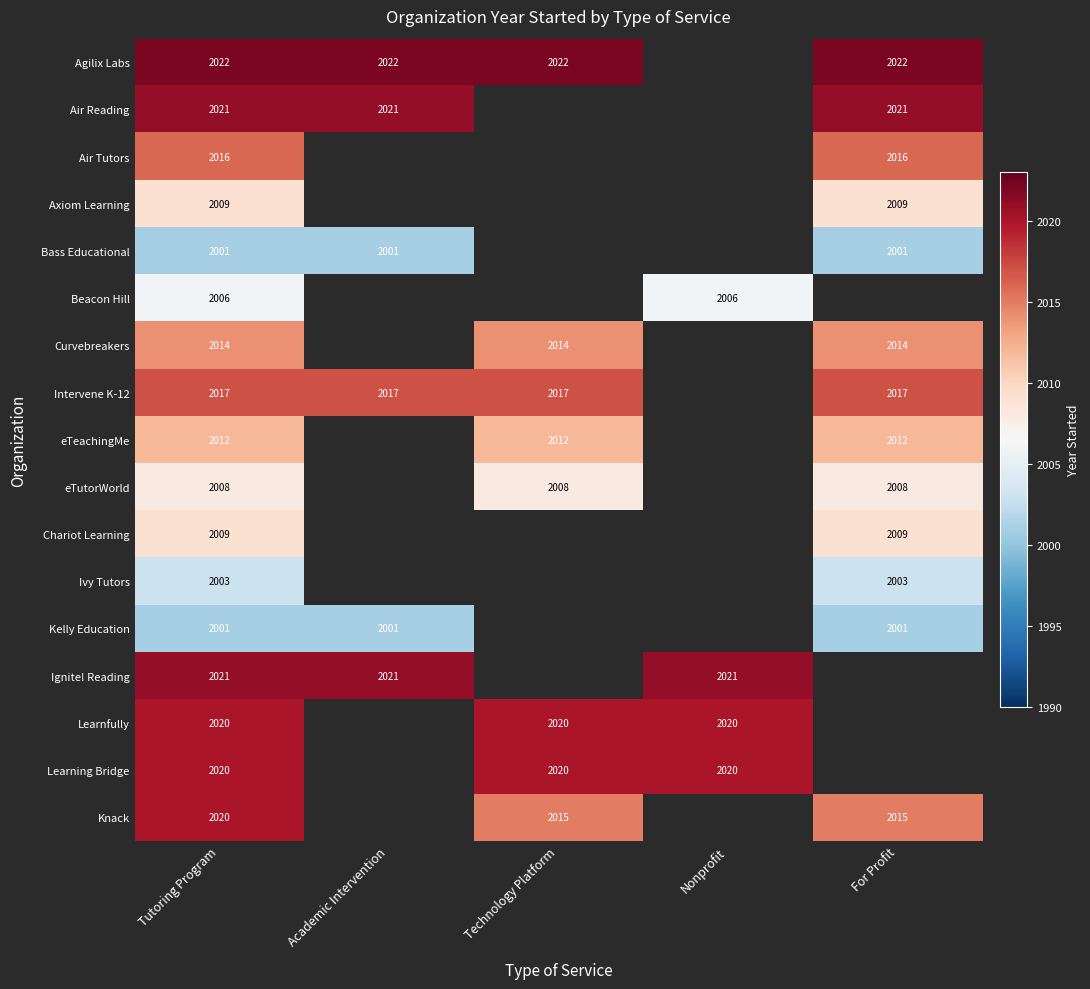

True or false: Ignite! Reading has a value of 3156 at Nonprofit.

False